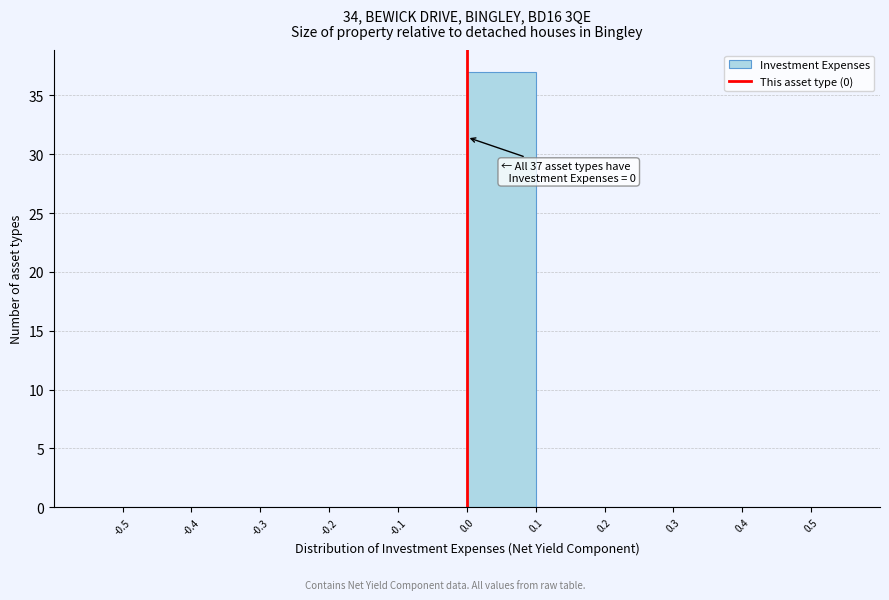

Over which range of the x-axis is the bar tallest?

0.0 to 0.1